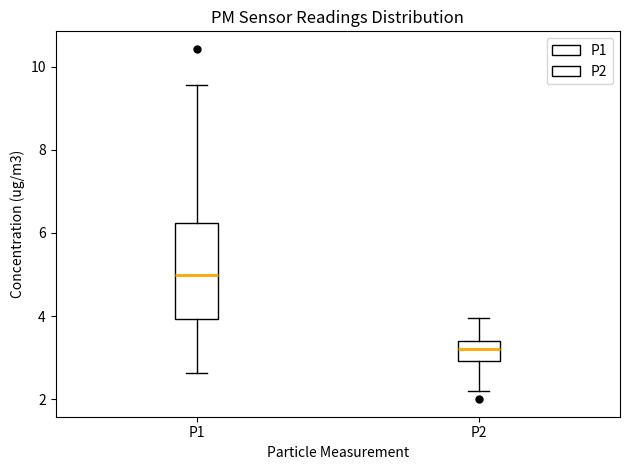

Which box's median line is the lowest?

P2